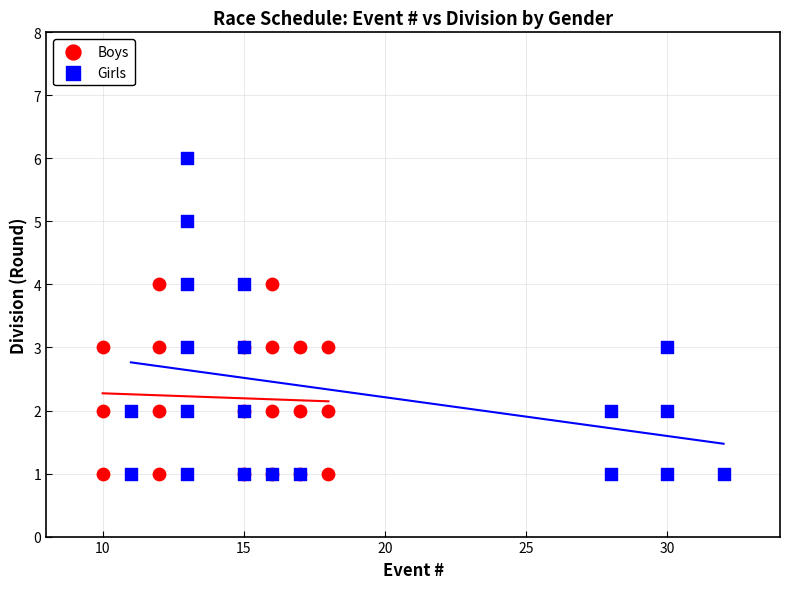

Which series reaches the maximum Y coordinate?

Girls